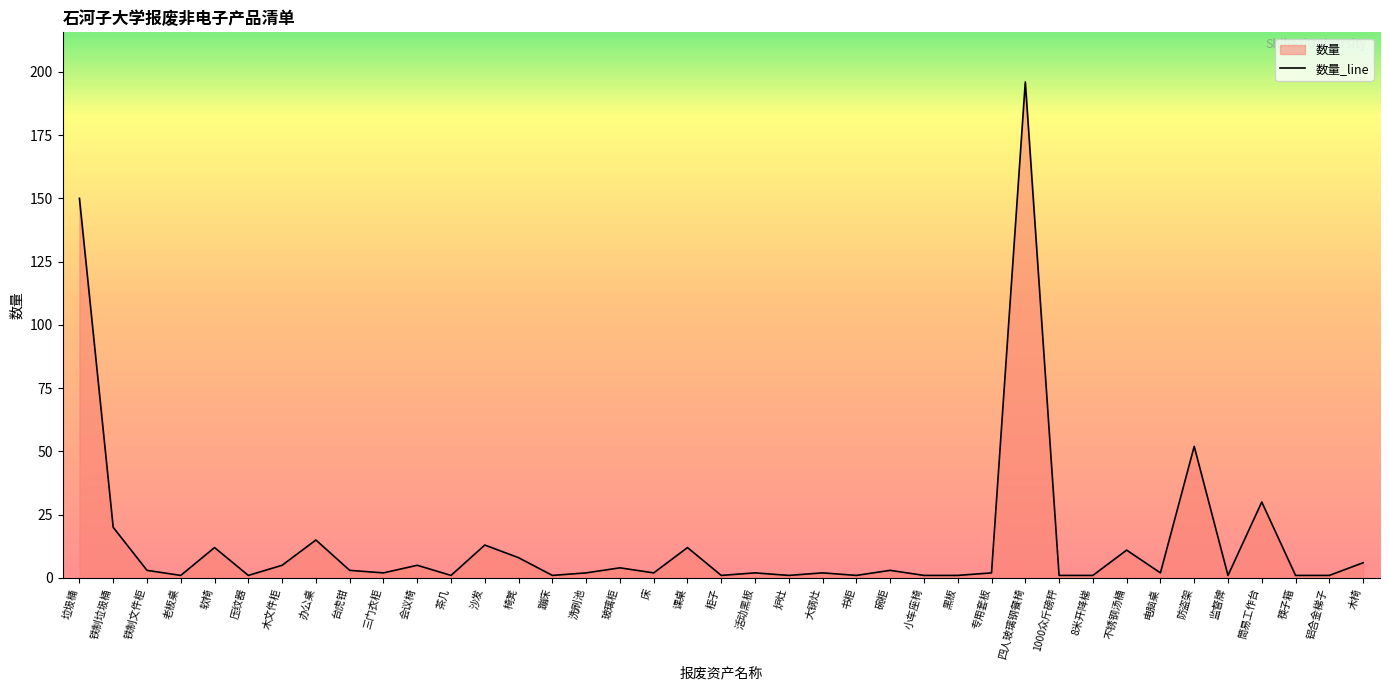

Reading left to right, extract all data points from this chart.

150	20	3	1	12	1	5	15	3	2	5	1	13	8	1	2	4	2	12	1	2	1	2	1	3	1	1	2	196	1	1	11	2	52	1	30	1	1	6